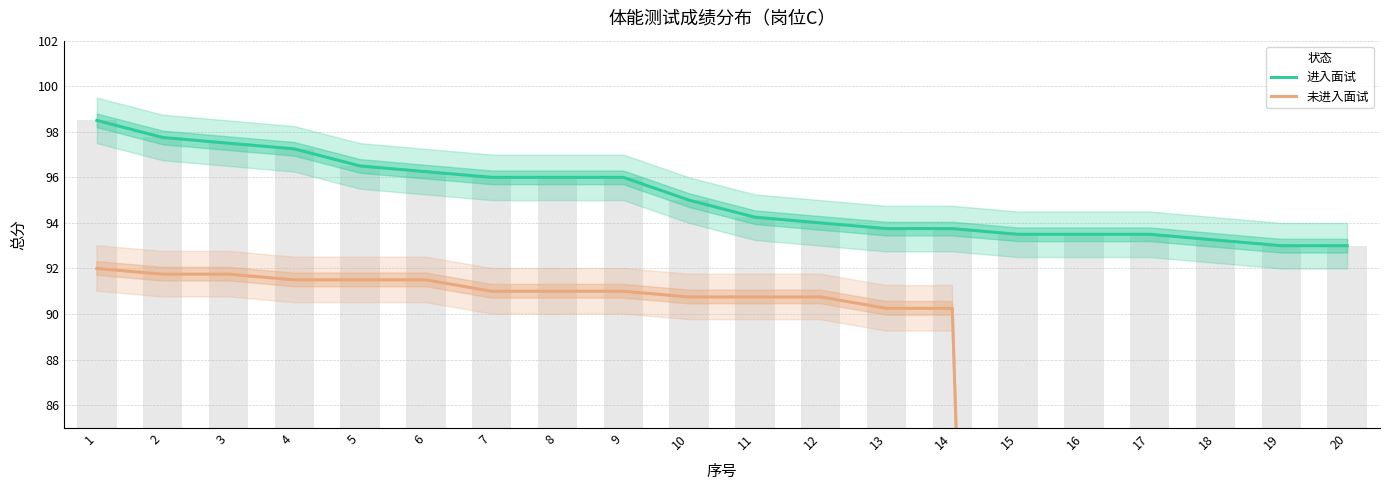

What are all the series names shown in the legend?

进入面试, 未进入面试